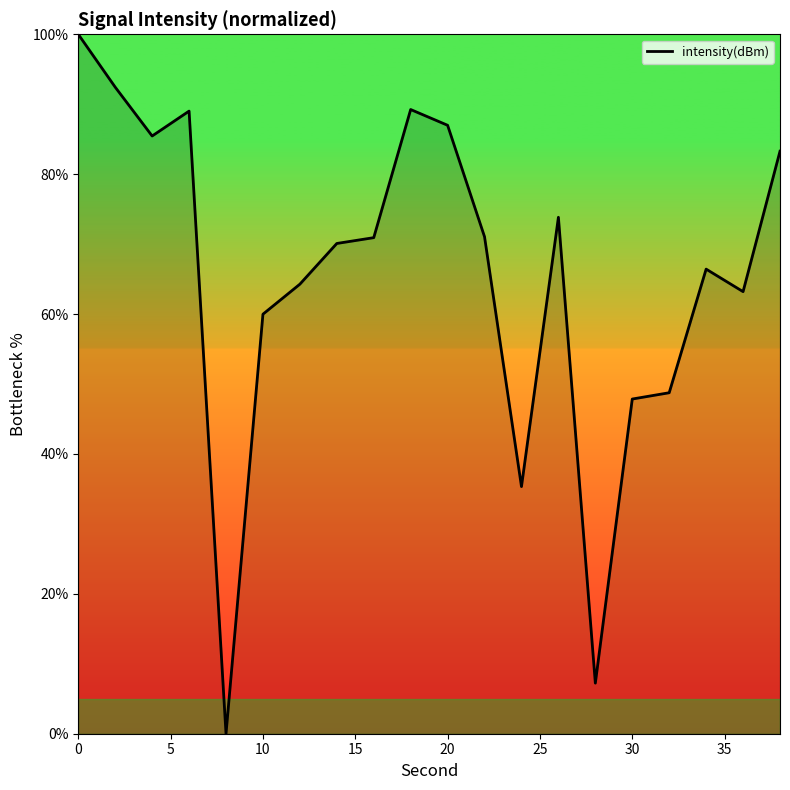

What is the greatest value displayed?

100.0